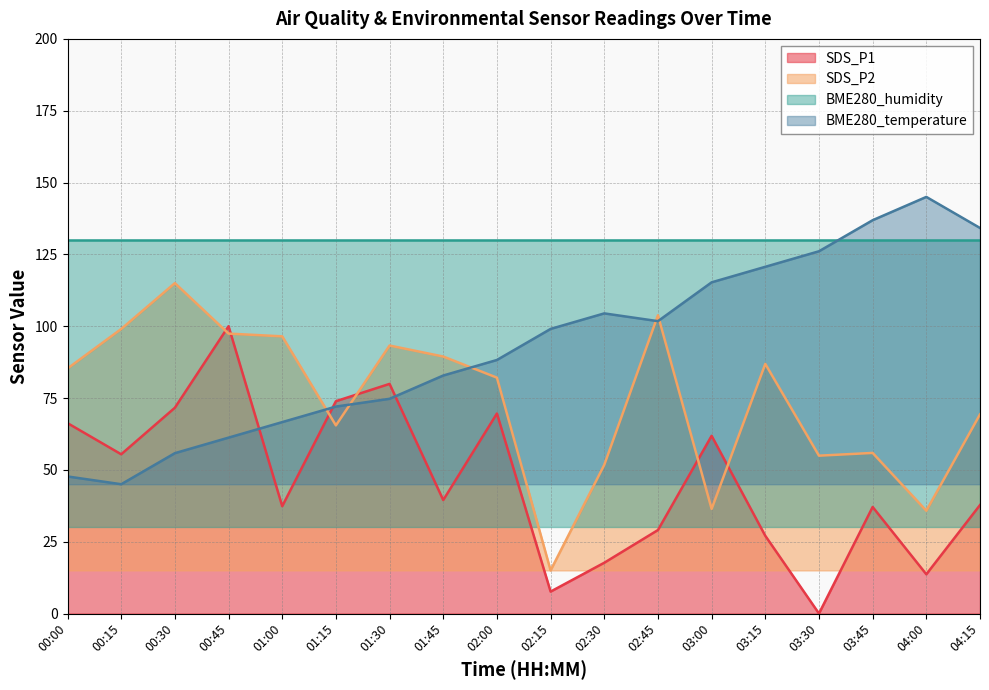

Is the value of BME280_temperature at 03:15 greater than the value of SDS_P2 at 03:15?

Yes